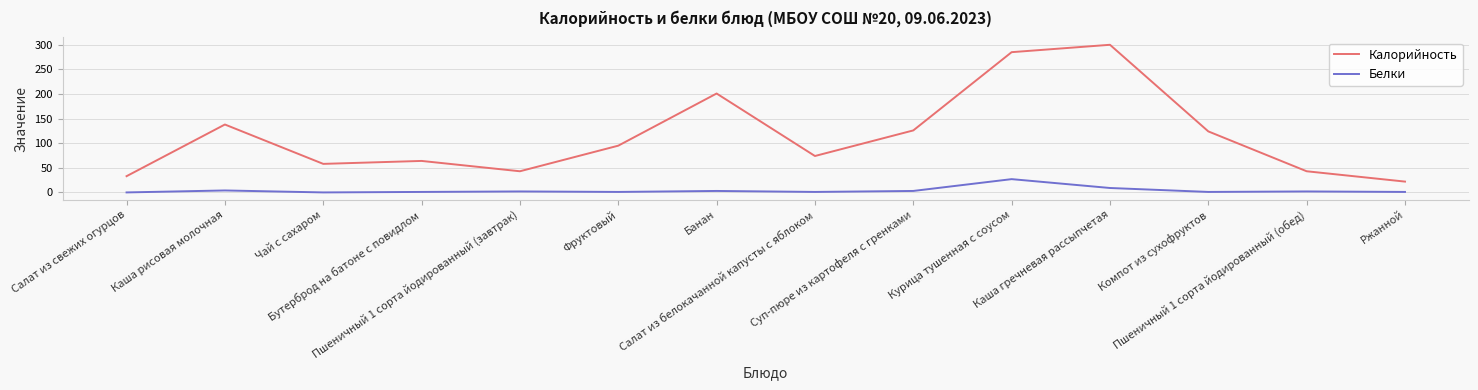

True or false: Калорийность has more than 1 points higher than both neighbors.

True